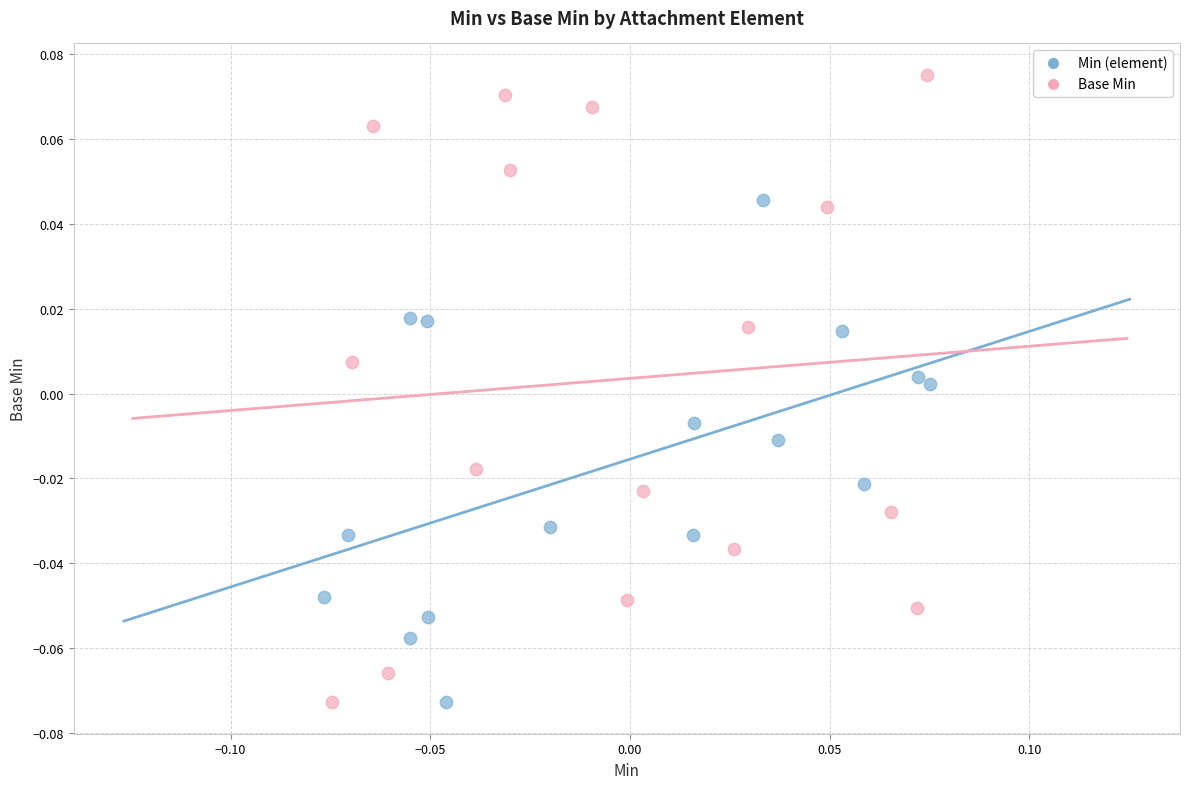

Which series has the largest Y range (max minus min)?

Base Min